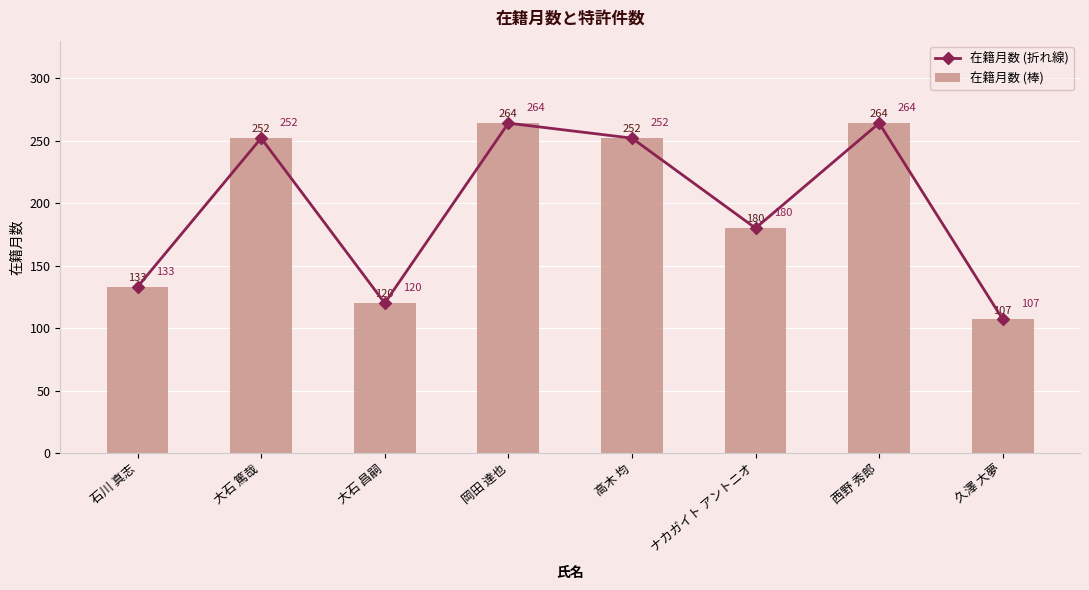

The 在籍月数 (折れ線) series shows 119 at ナカガイト アントニオ. True or false?

False